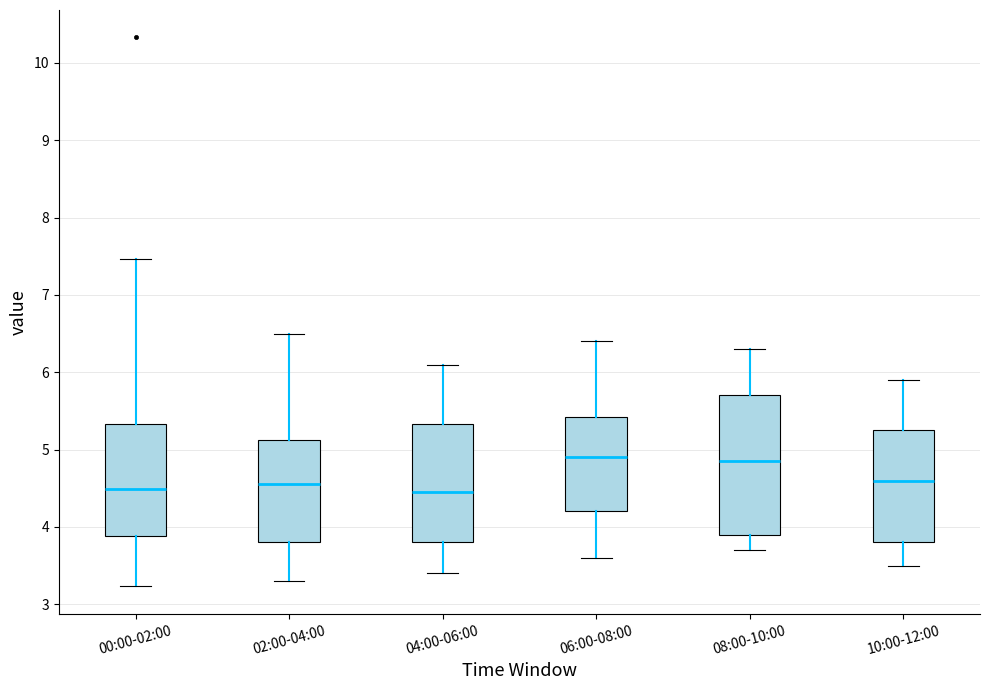

Where does the lower whisker of the box for 06:00-08:00 end on the y-axis? The values are not printed on the chart, so give them approximately, as read against the axis.

3.6